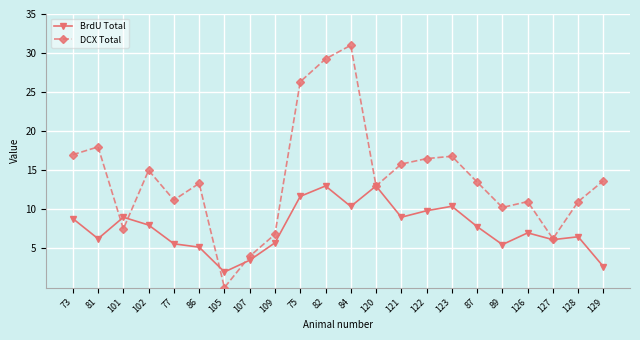

Is it true that DCX Total equals 15.6 at 84?

False